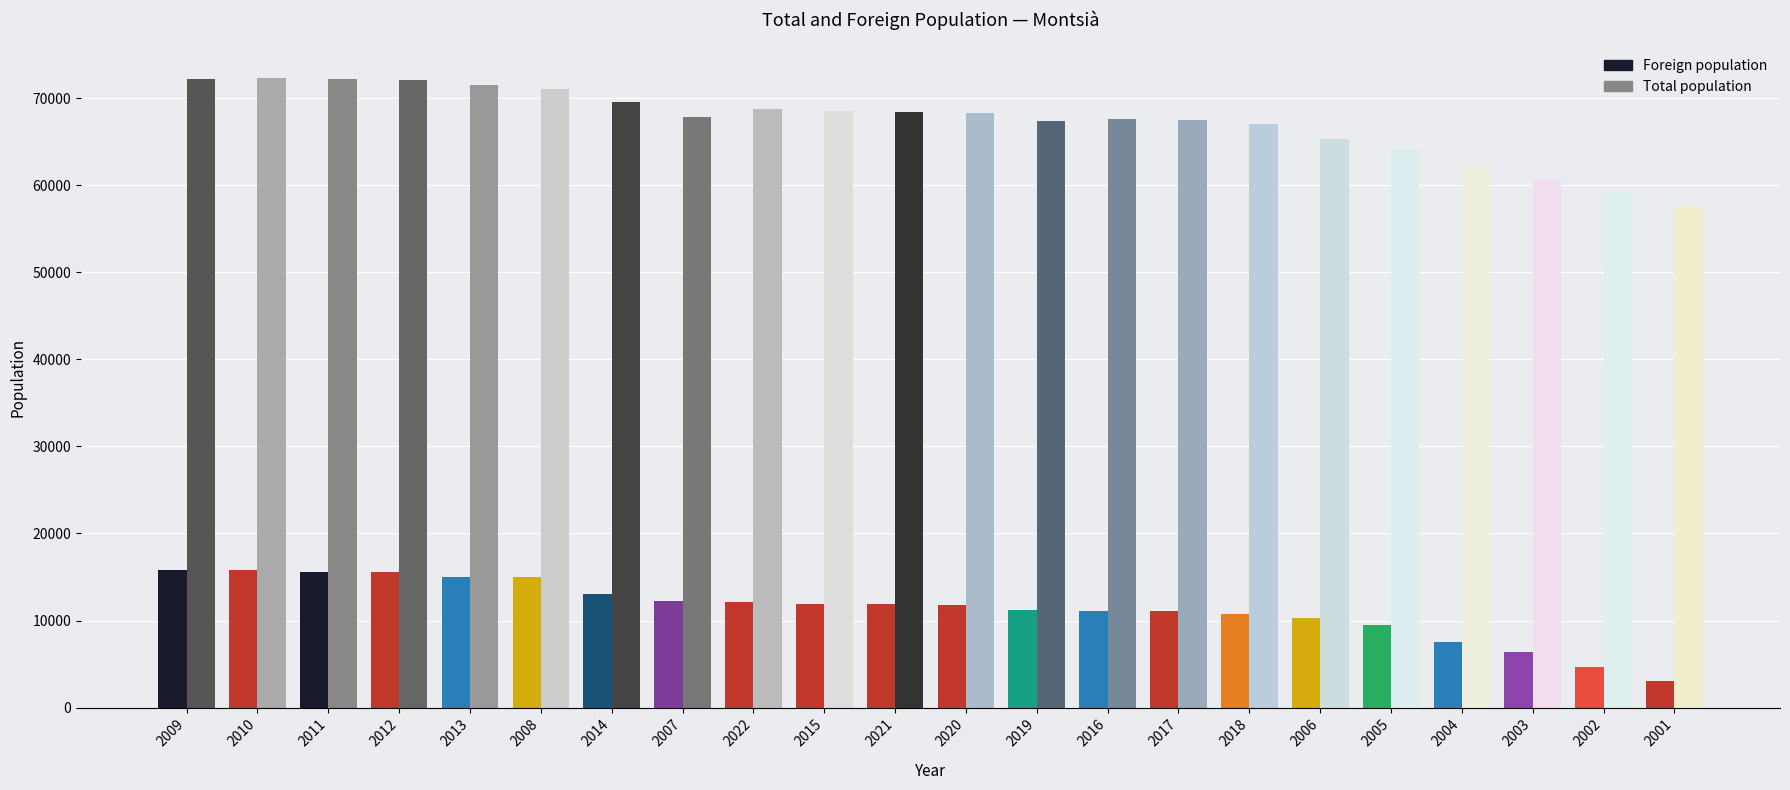

Does the chart contain any negative values?

No